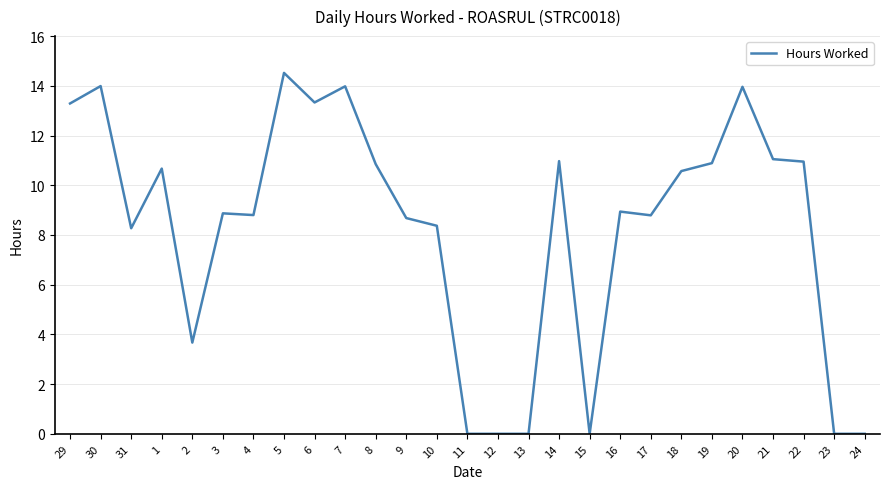

What is the maximum value shown in the chart?

14.5